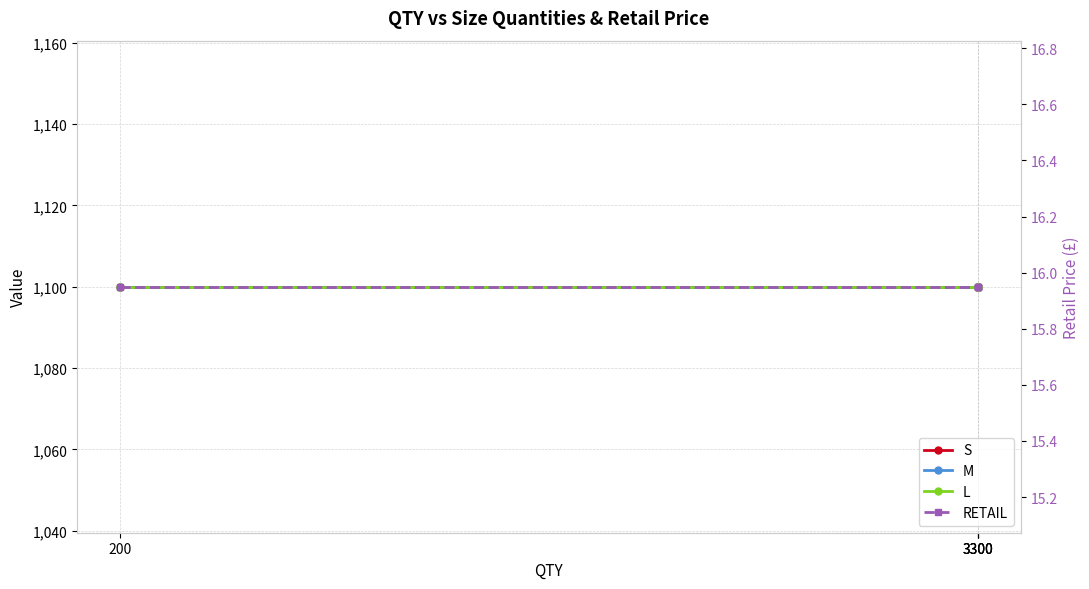

Is the value of M at 3300 greater than the value of L at 3300?

No